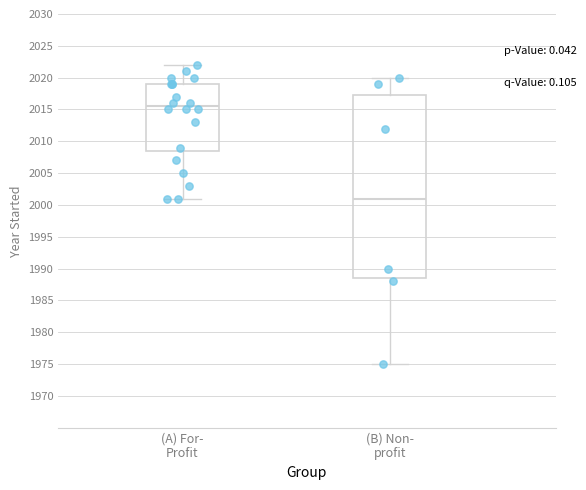

Comparing the boxes themselves (not the whiskers), which one is the tallest?

(B) Non- profit